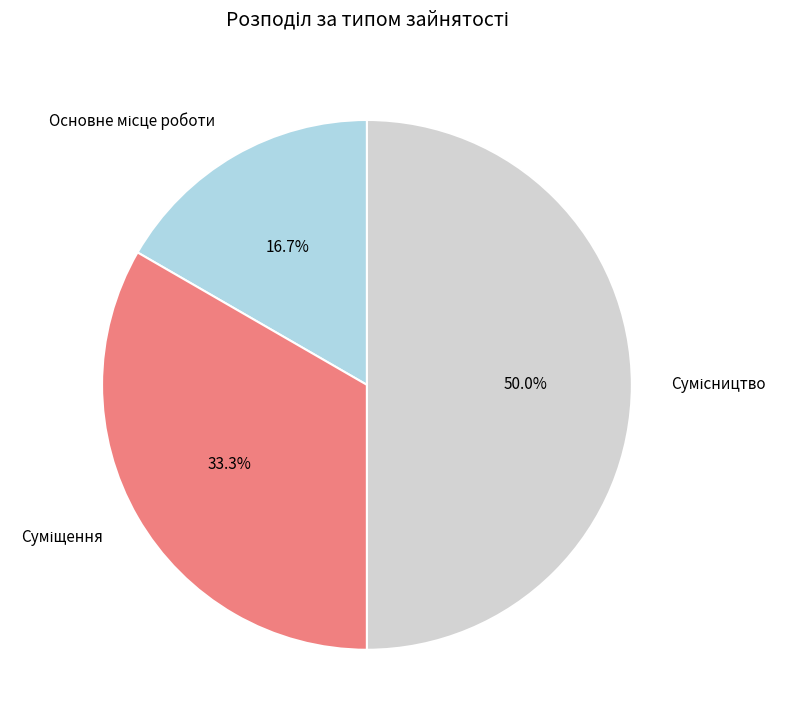

Is Суміщення the majority of the pie?

No